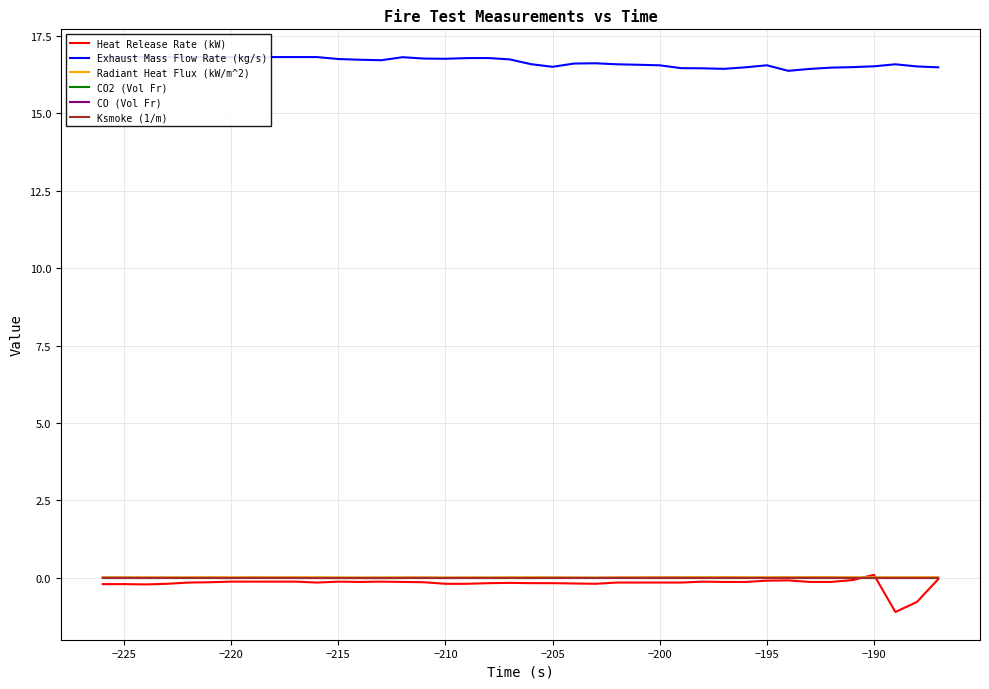

What are all the series names shown in the legend?

Heat Release Rate (kW), Exhaust Mass Flow Rate (kg/s), Radiant Heat Flux (kW/m^2), CO2 (Vol Fr), CO (Vol Fr), Ksmoke (1/m)